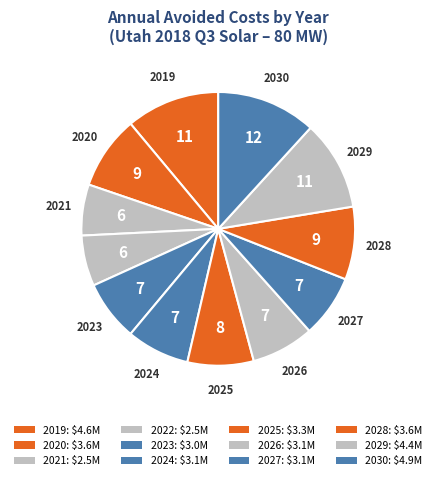

True or false: 2030 accounts for 12% of the total.

True